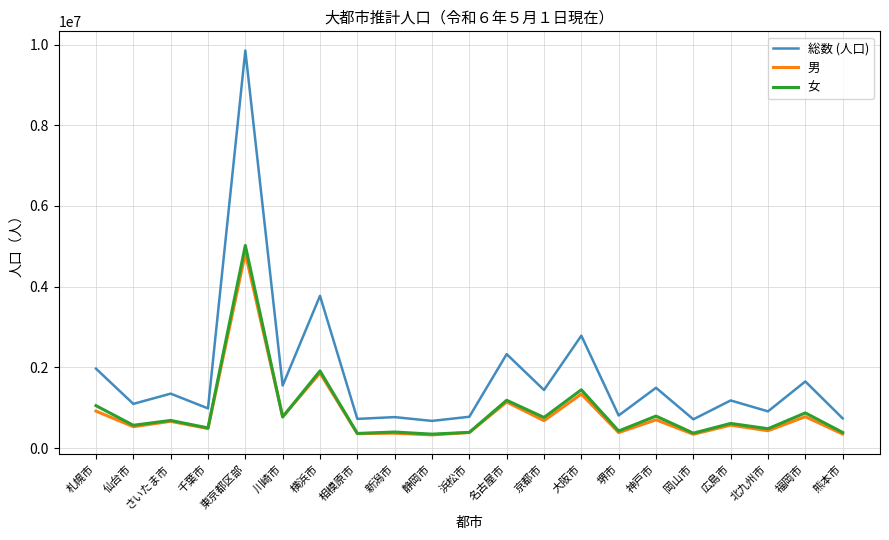

What is the maximum value for 男?

4828982